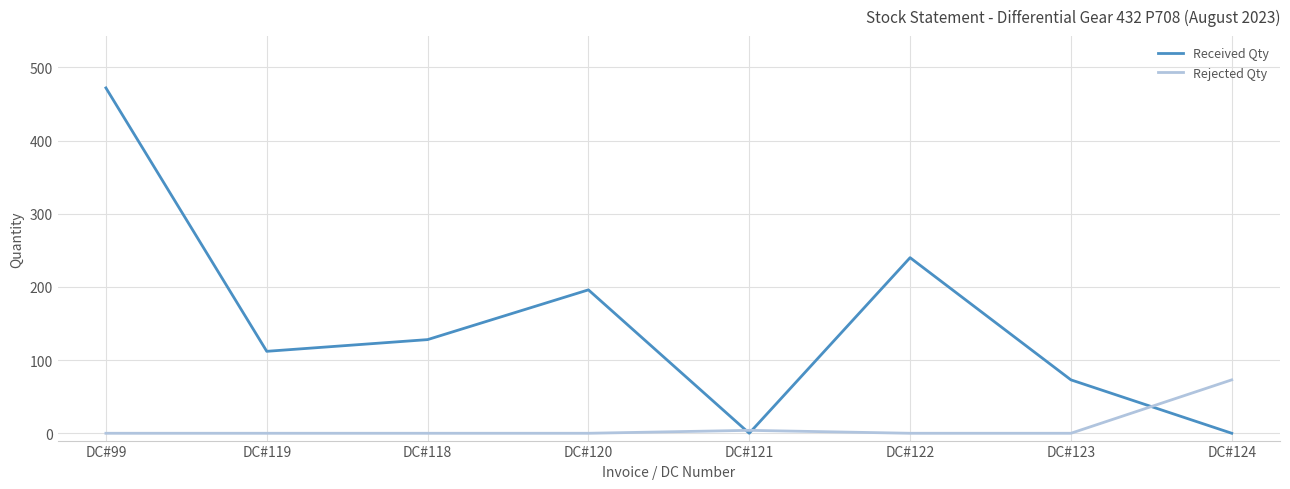

What is the total value across all series at DC#124?

73